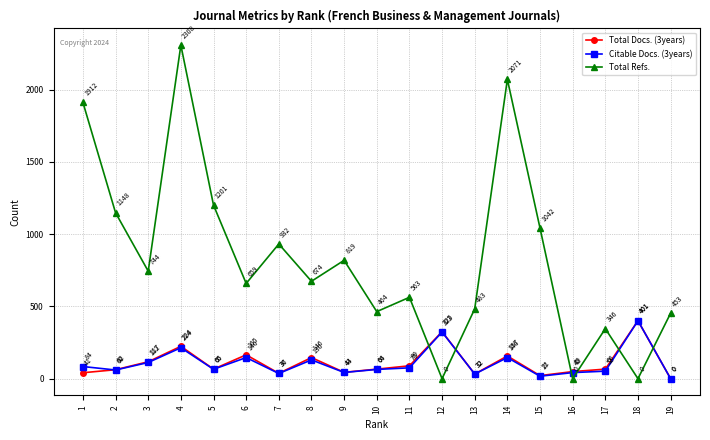

The value of Citable Docs. (3years) at 12 is 323. True or false?

True